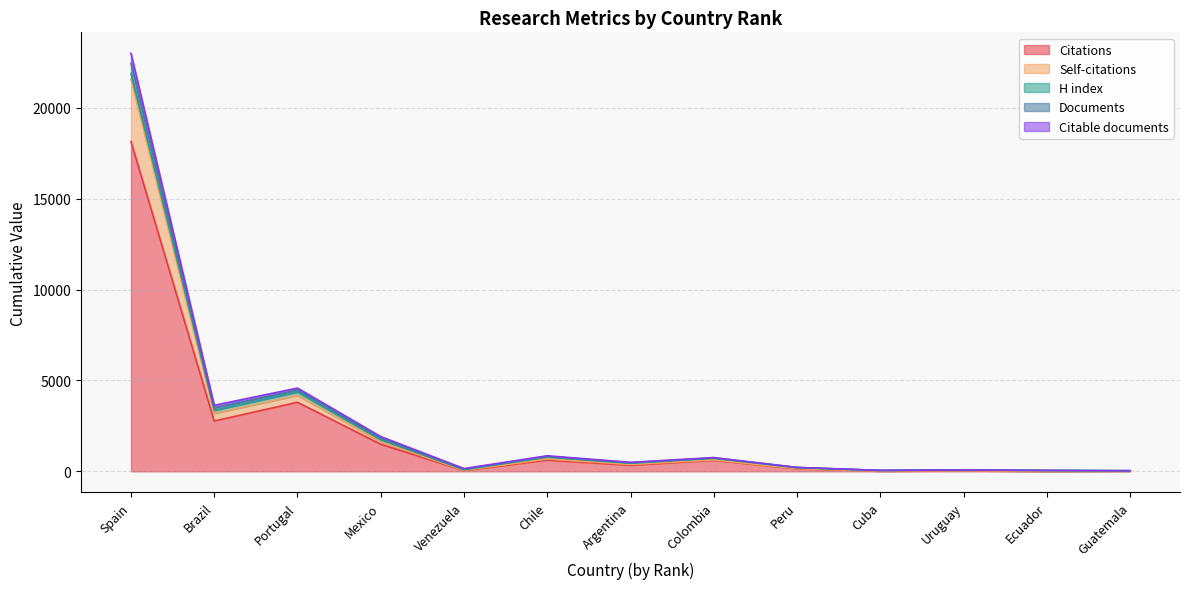

At which category is the sum across all series the highest?

Spain